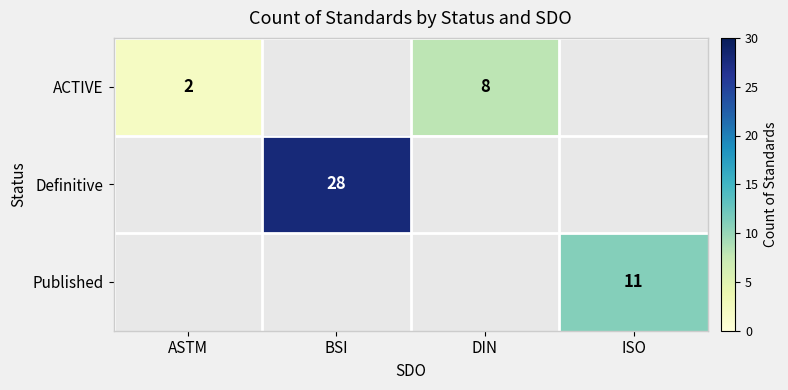

Is it true that ACTIVE equals 1 at ASTM?

False